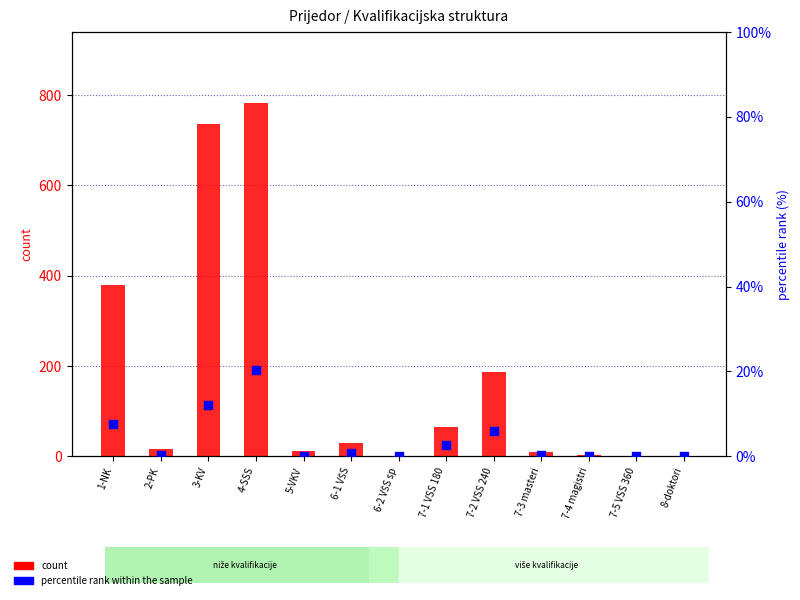

Which series has the widest spread of Y values?

count